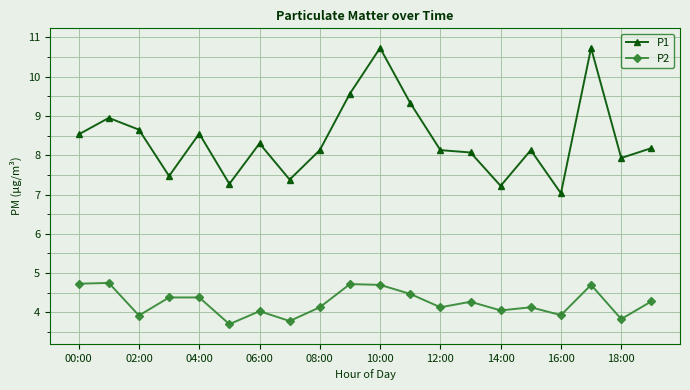

What is the value of the P2 point at the 20th from the left?

4.3